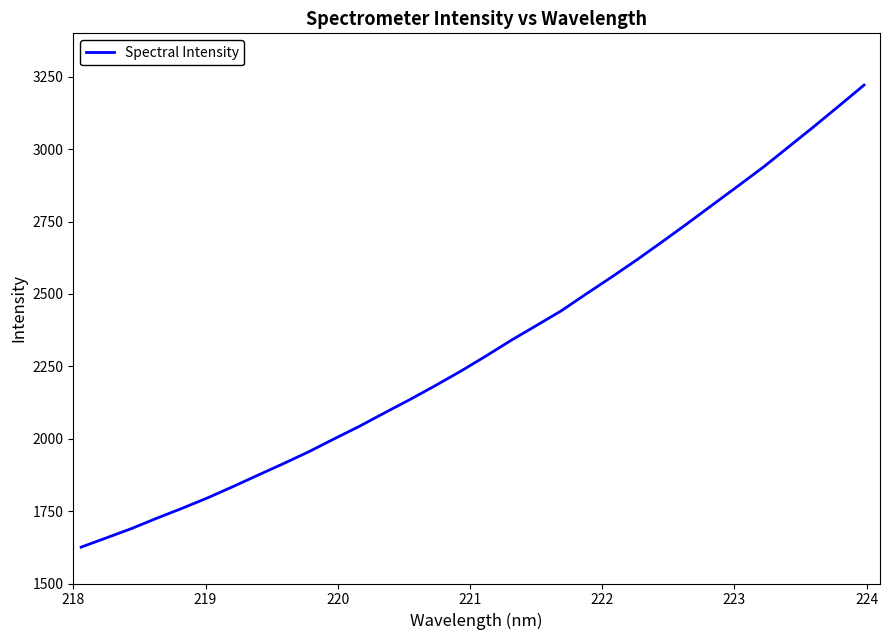

What is the smallest value displayed?

1625.6